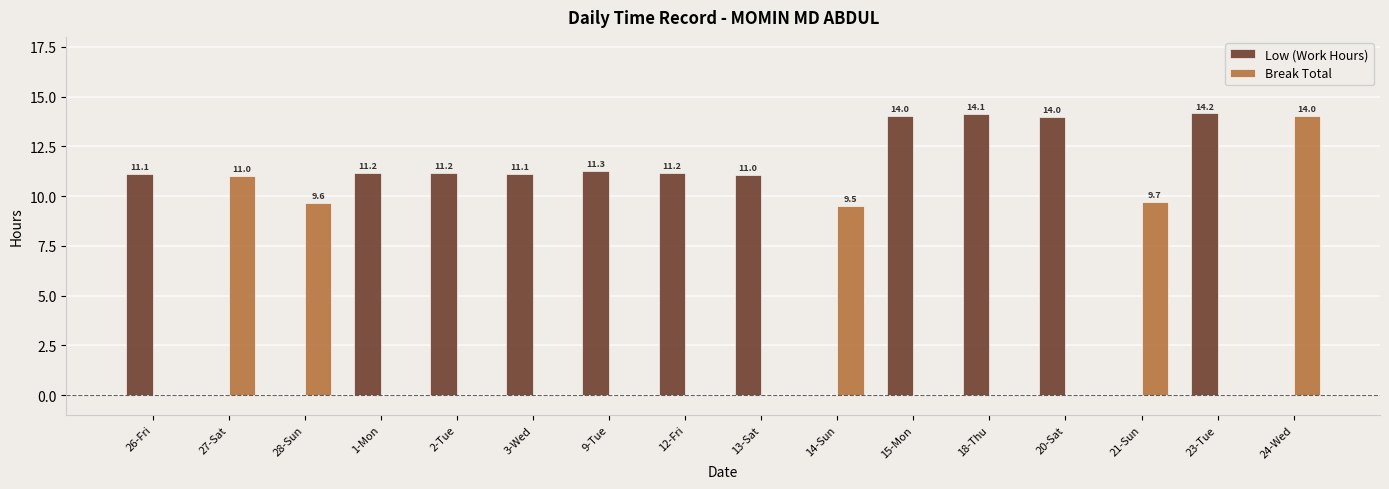

Which series has the largest total across all categories?

Low (Work Hours)